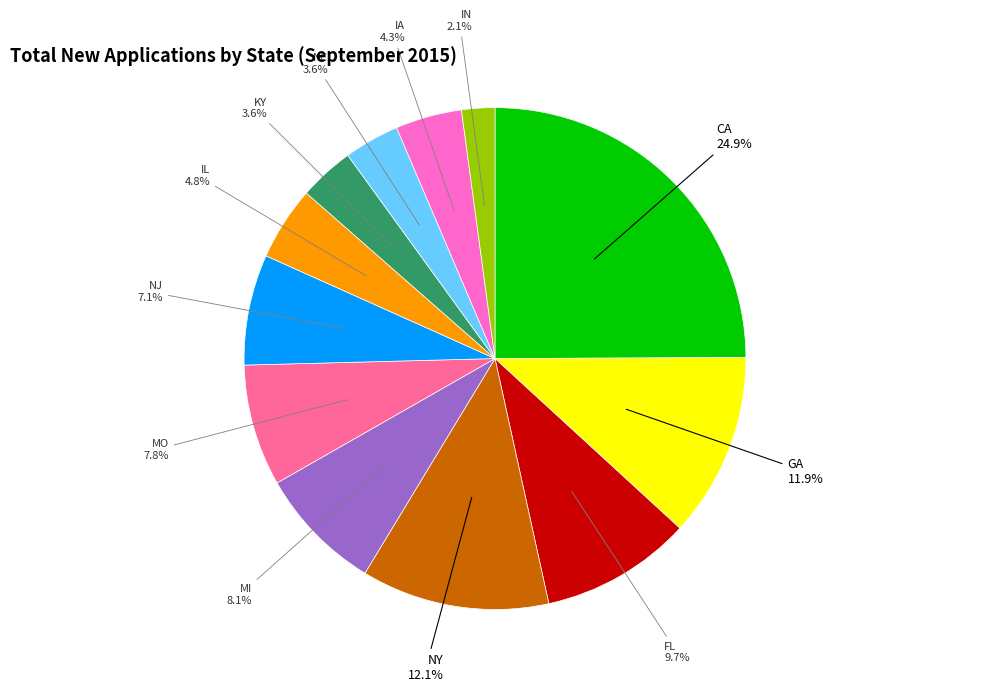

To the nearest percent, what percentage of the pie is GA?

12%